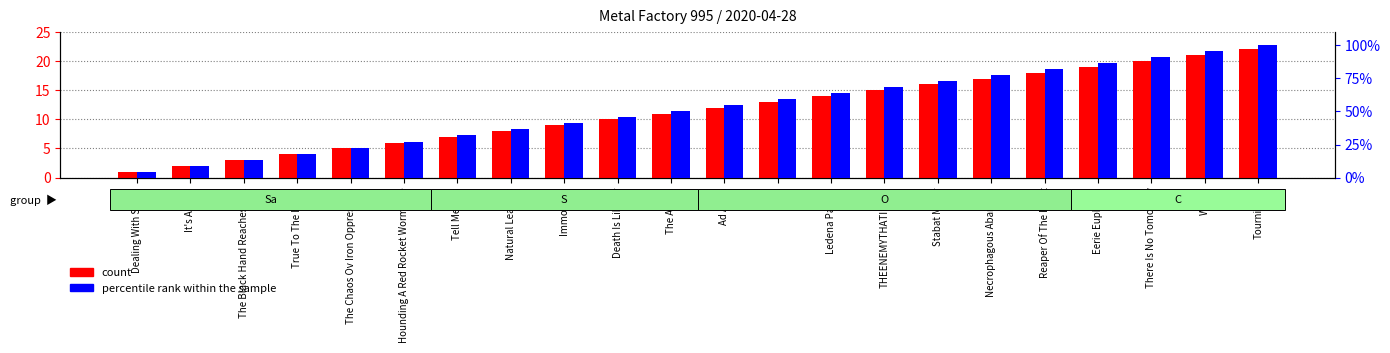

What position from the left is THEENEMYTHATIMISS?

15